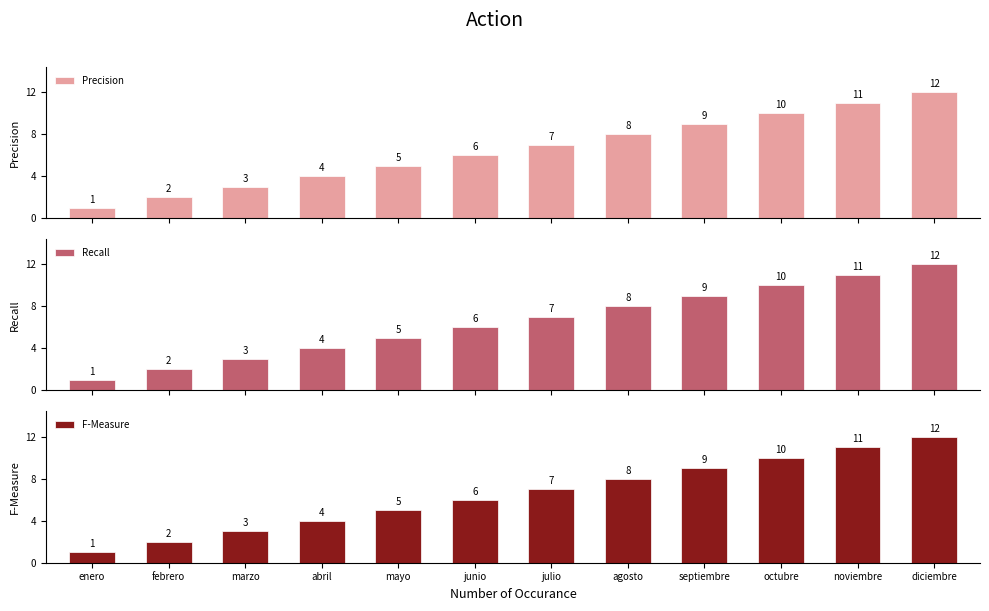

Between octubre and enero, which is larger?

octubre